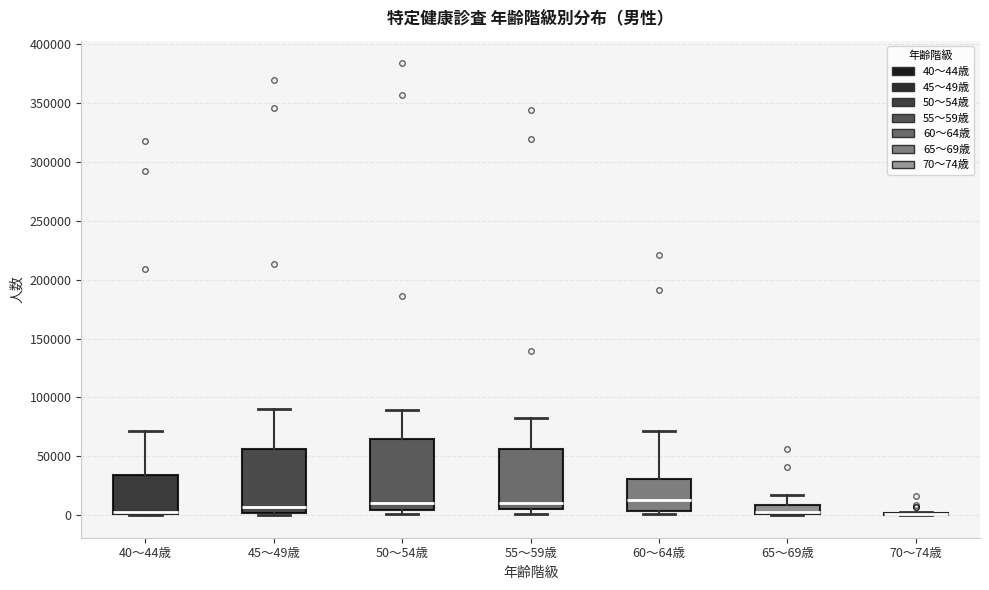

Which box is the tallest, from its lower edge to its upper edge?

50～54歳